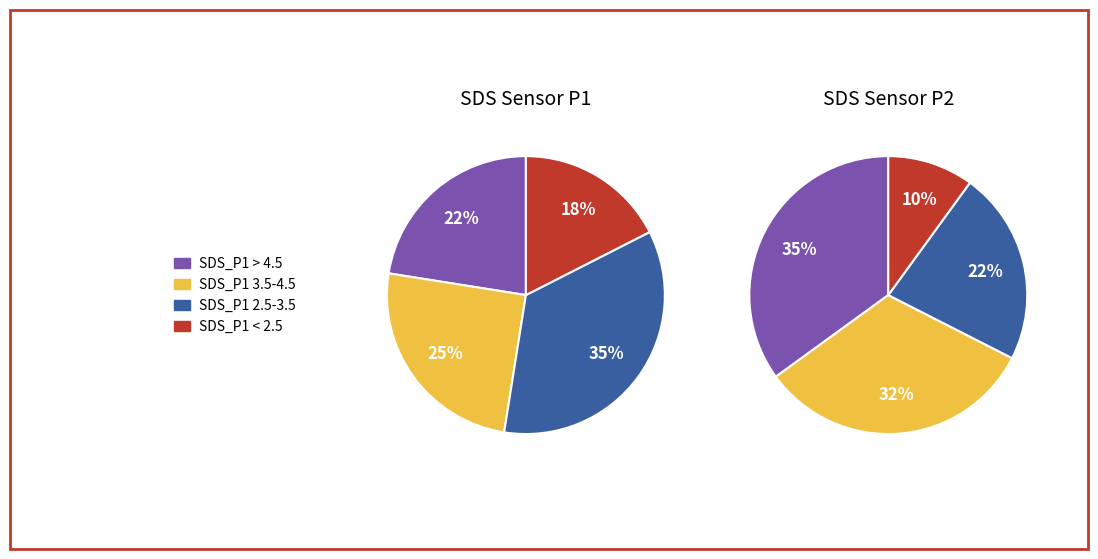

Is there a majority slice in this chart?

No